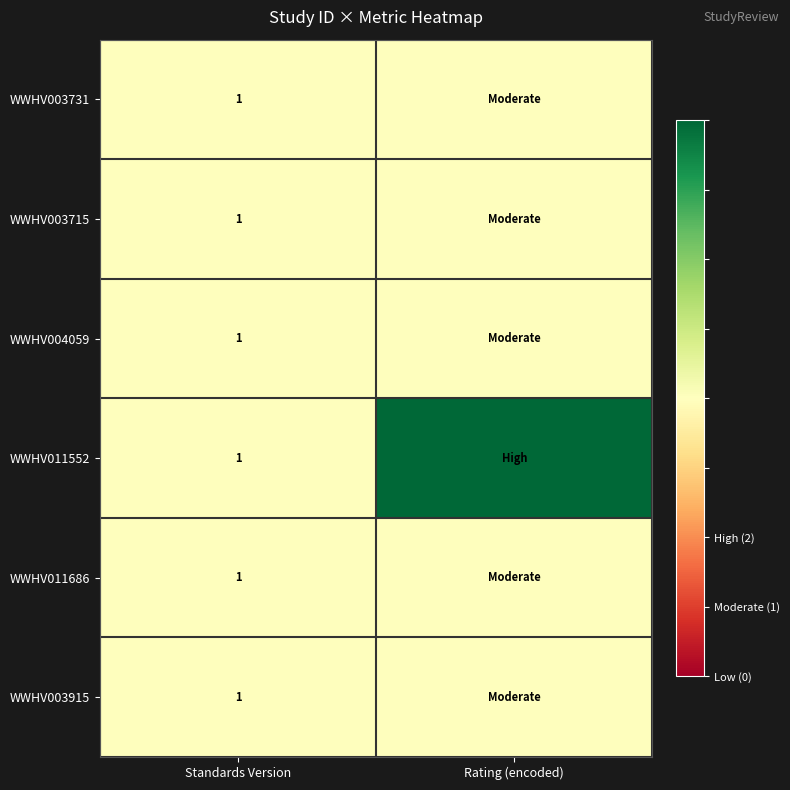

What is the total value across all series at Standards Version?

6